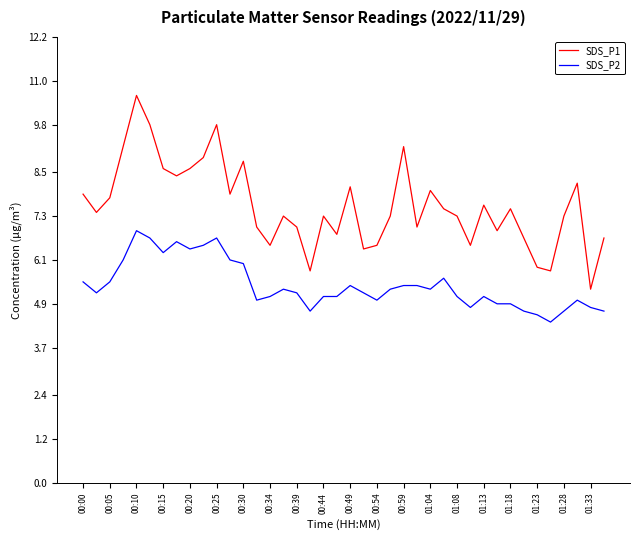

What is the lowest value of the SDS_P1 series?

5.3